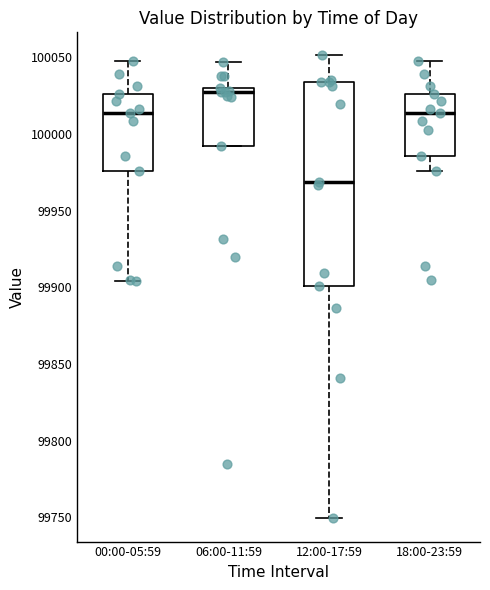

Comparing the boxes themselves (not the whiskers), which one is the tallest?

12:00-17:59